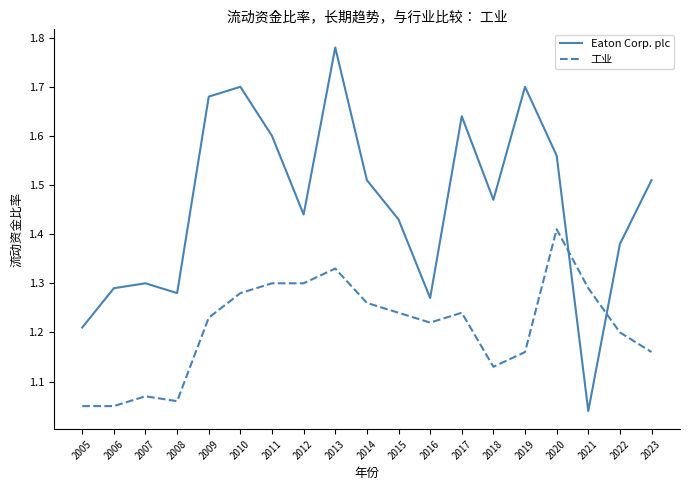

List the series in order of their peak value, lowest first.

工业, Eaton Corp. plc